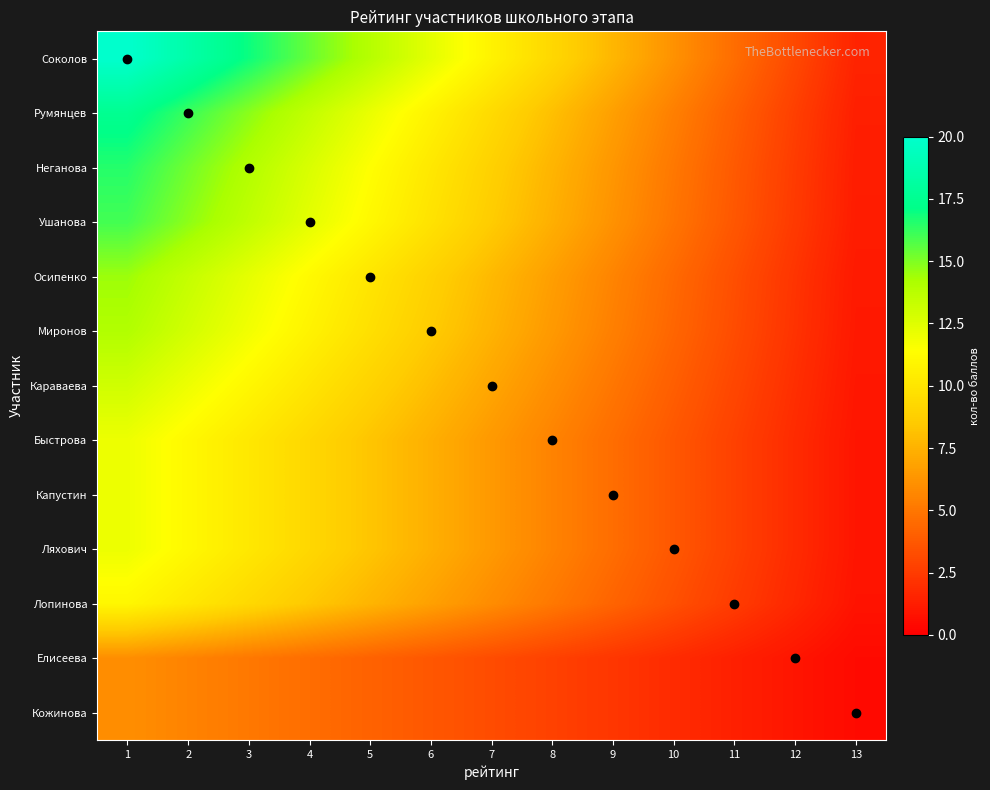

Count the number of data series in this chart.

13